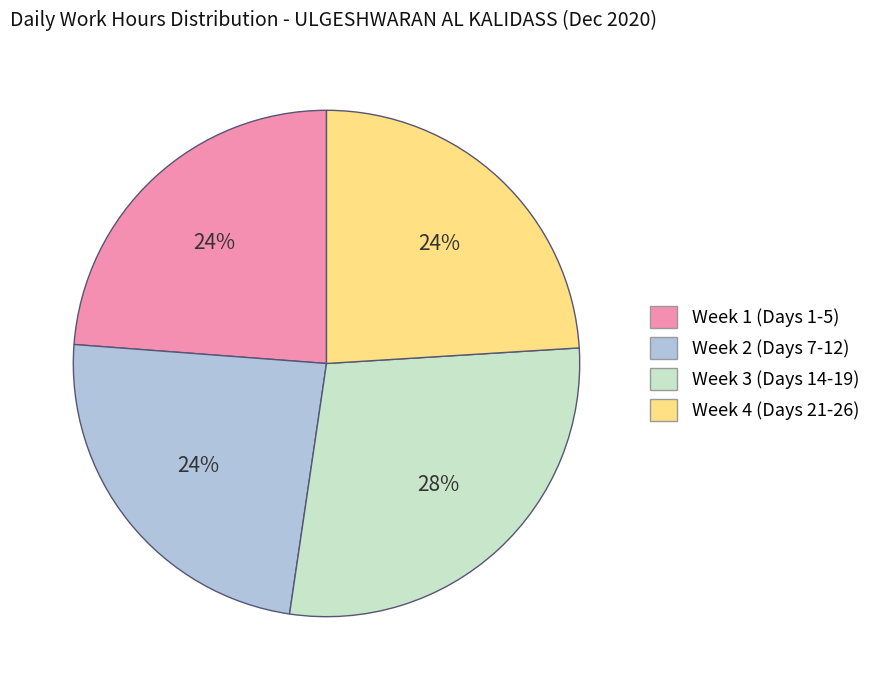

Is there any slice that represents more than half of the pie?

No